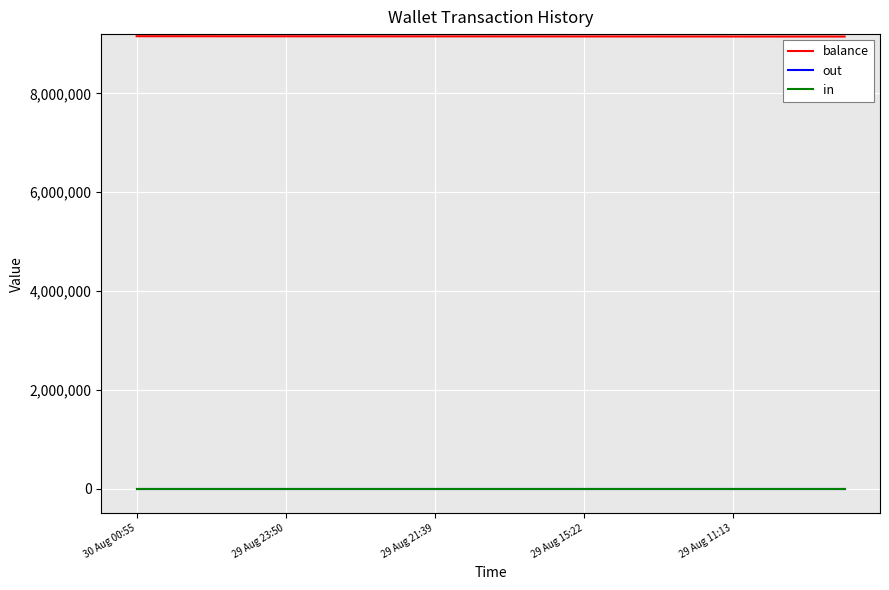

True or false: balance and in cross at least once.

False